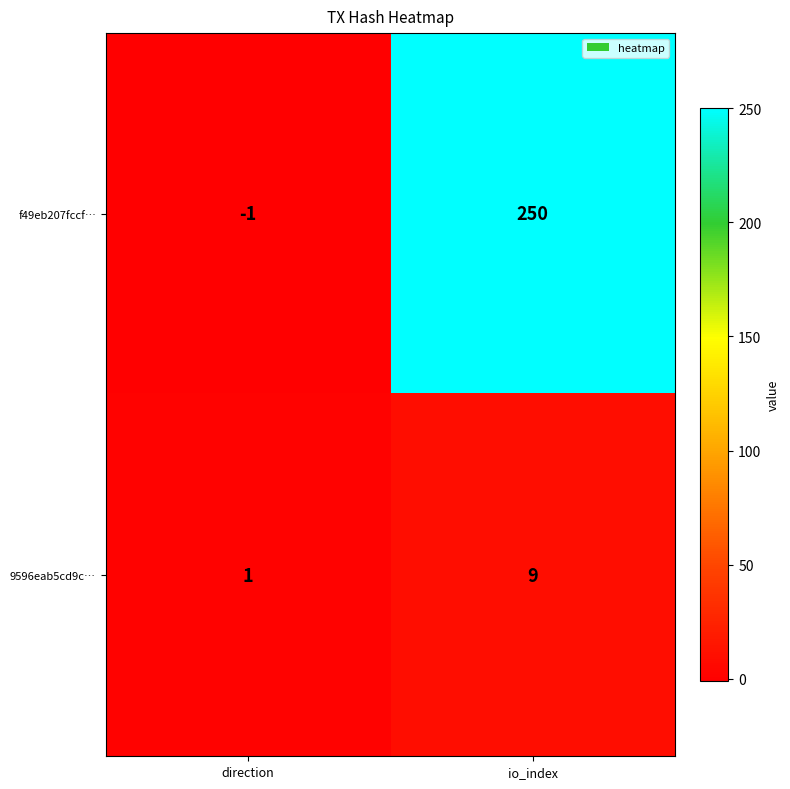

Rank the series by their maximum value, from lowest to highest.

9596eab5cd9c…, f49eb207fccf…